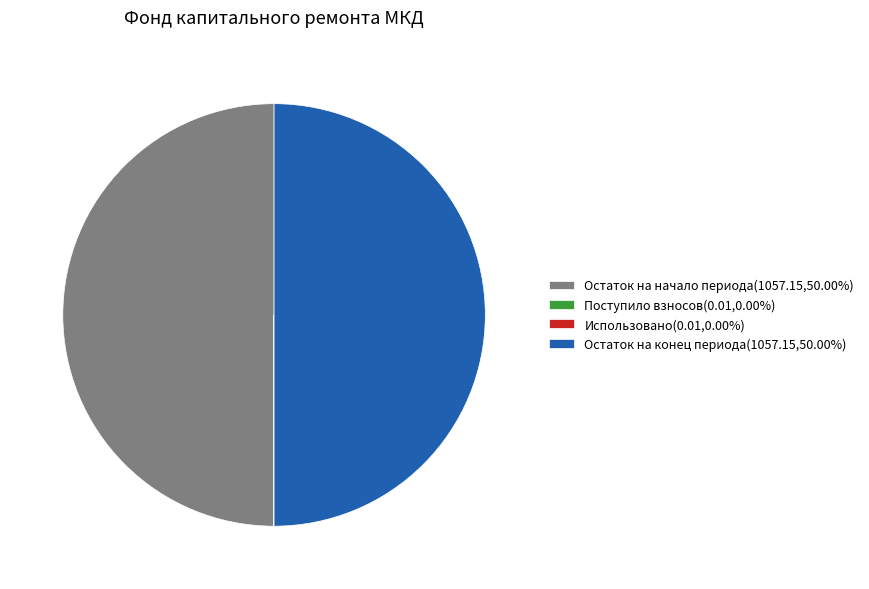

What is the ratio of the value at Остаток на начало периода(1057.15,50.00%) to the value at Остаток на конец периода(1057.15,50.00%)?

1.0